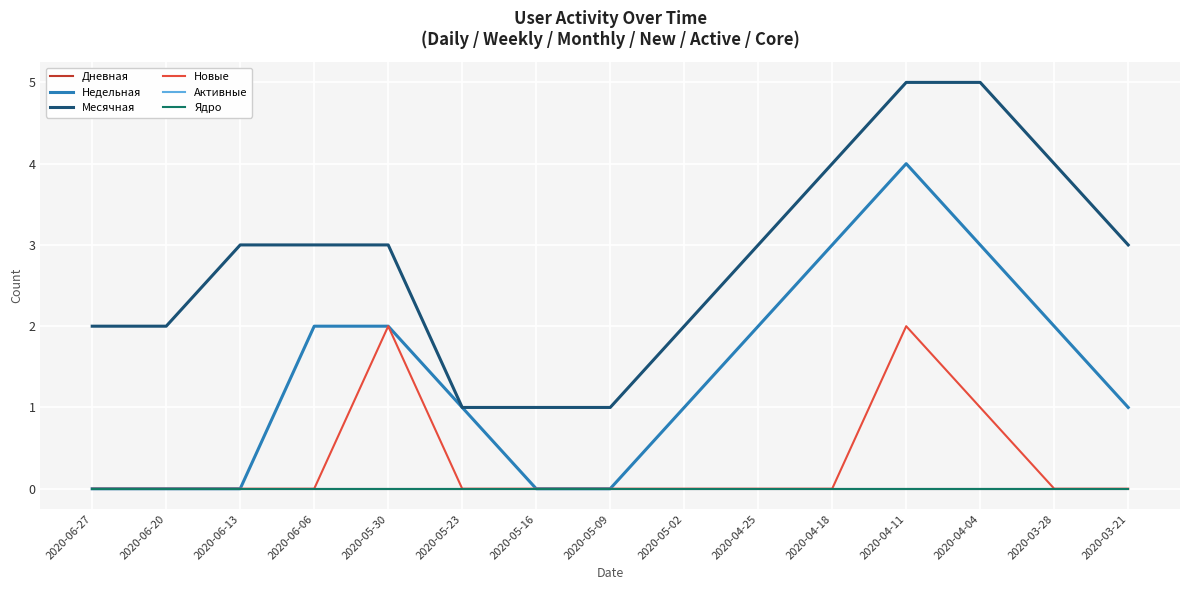

Which series has the largest range (max minus min)?

Недельная